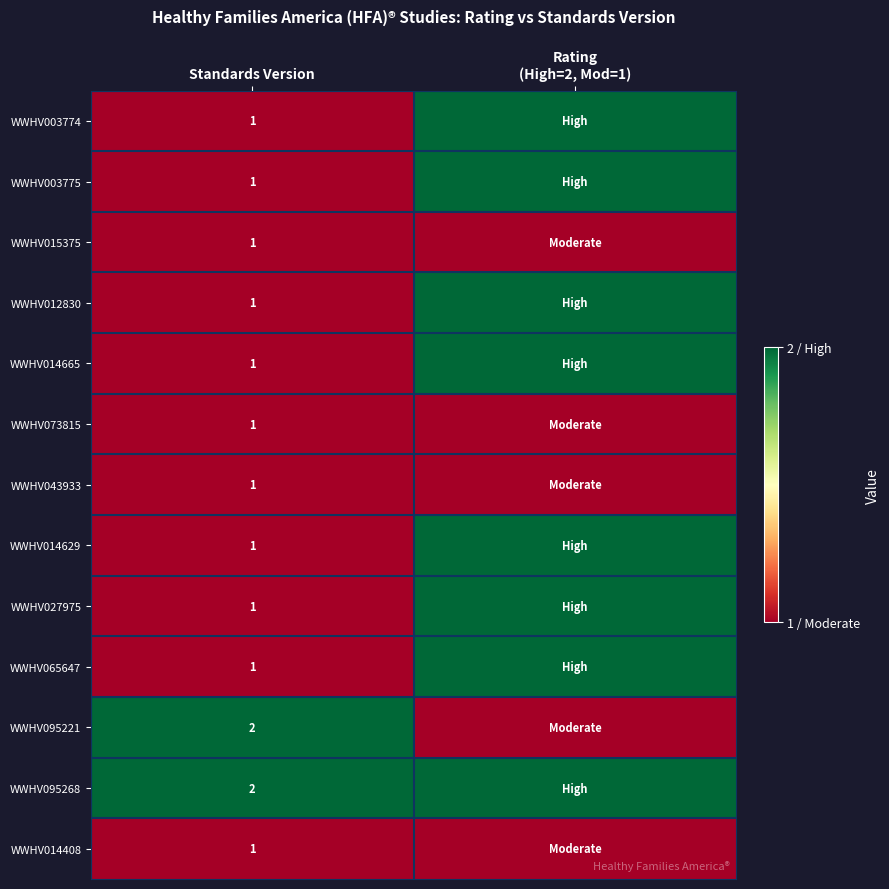

The WWHV065647 series shows 1 at Standards Version. True or false?

True